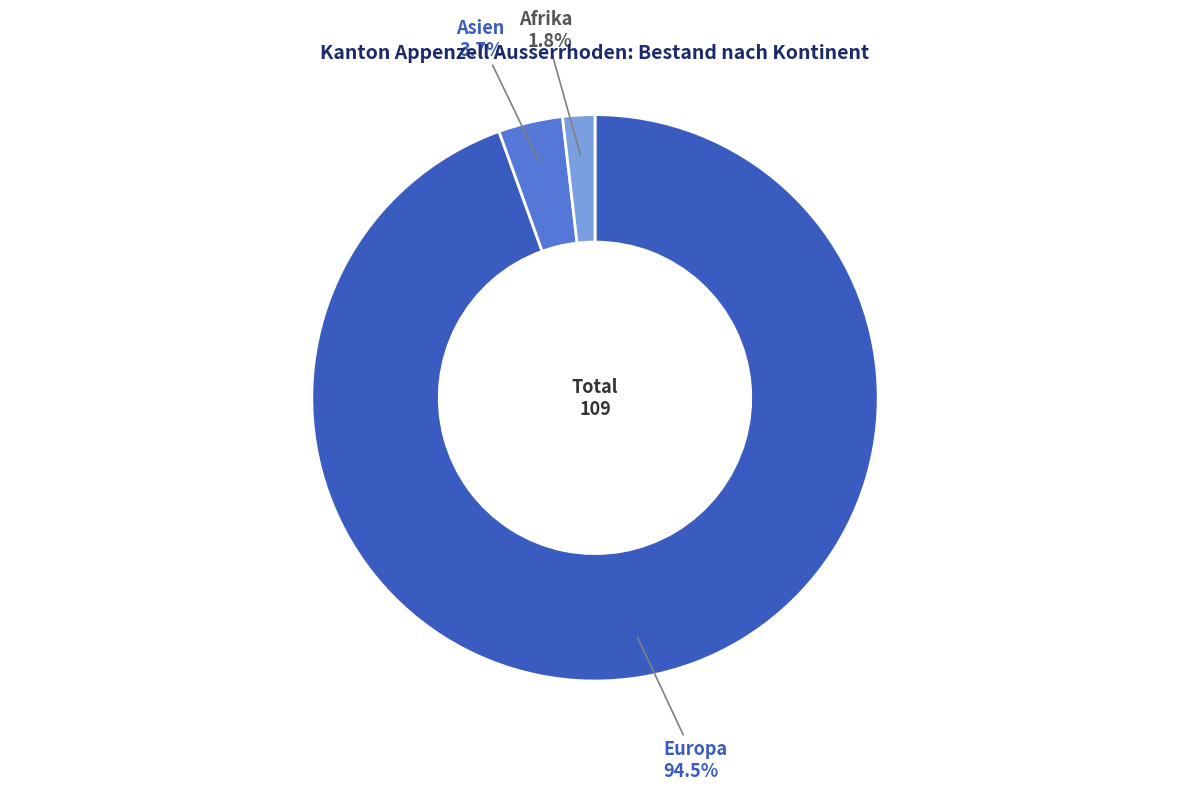

Does any single category account for the majority?

Yes